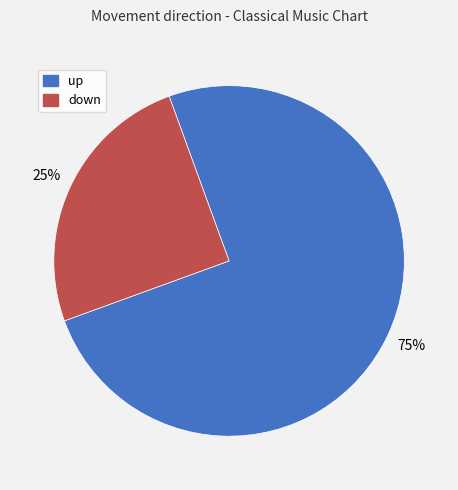

Which slice is the largest?

up